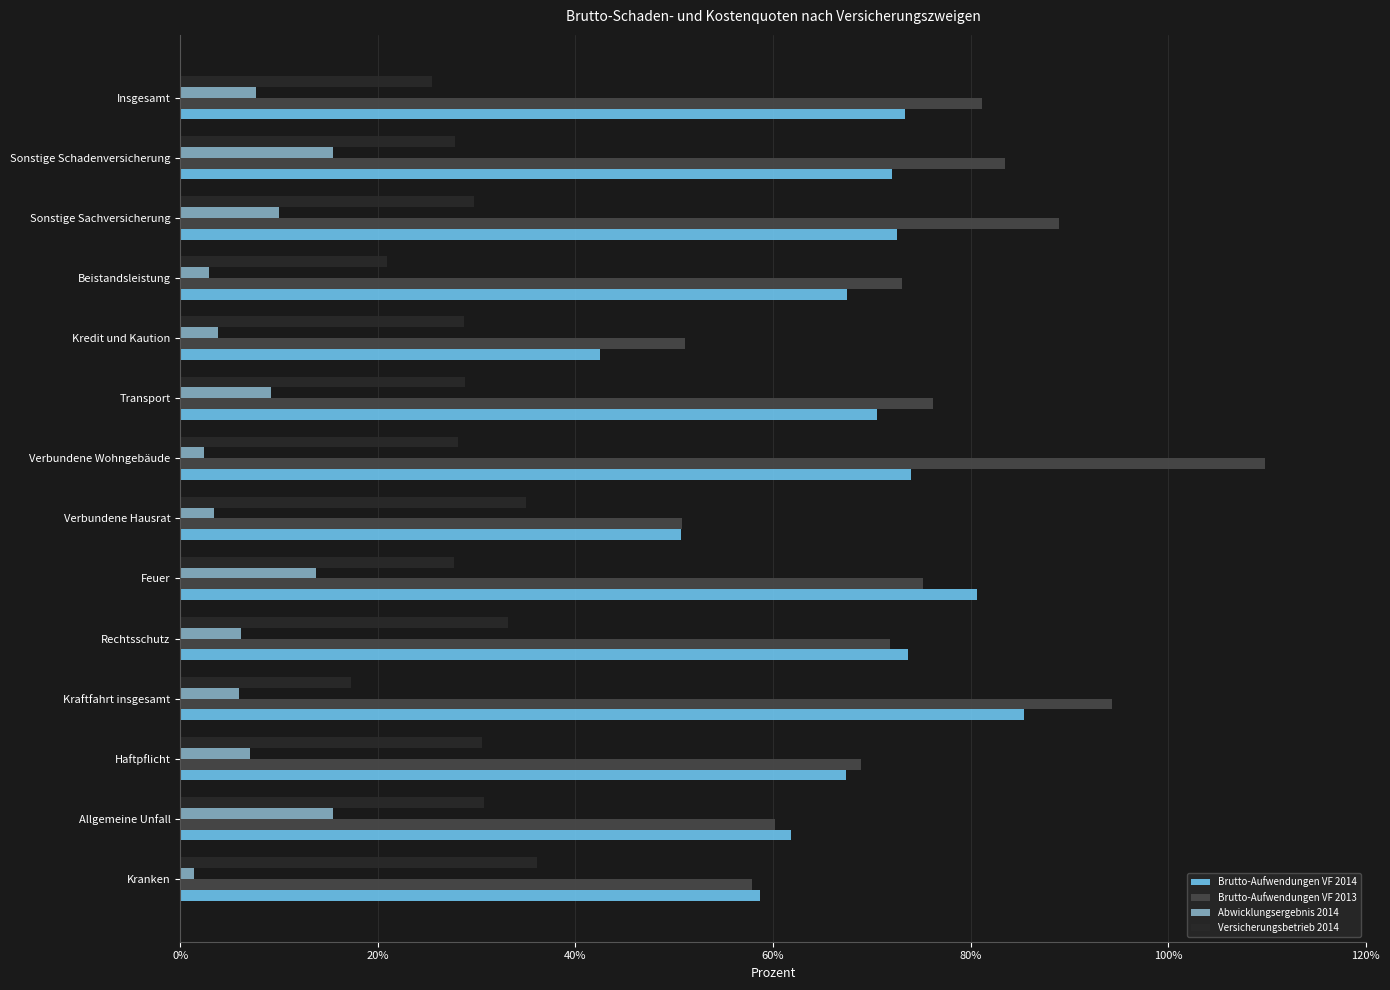

Which series has the widest spread of values?

Brutto-Aufwendungen VF 2013